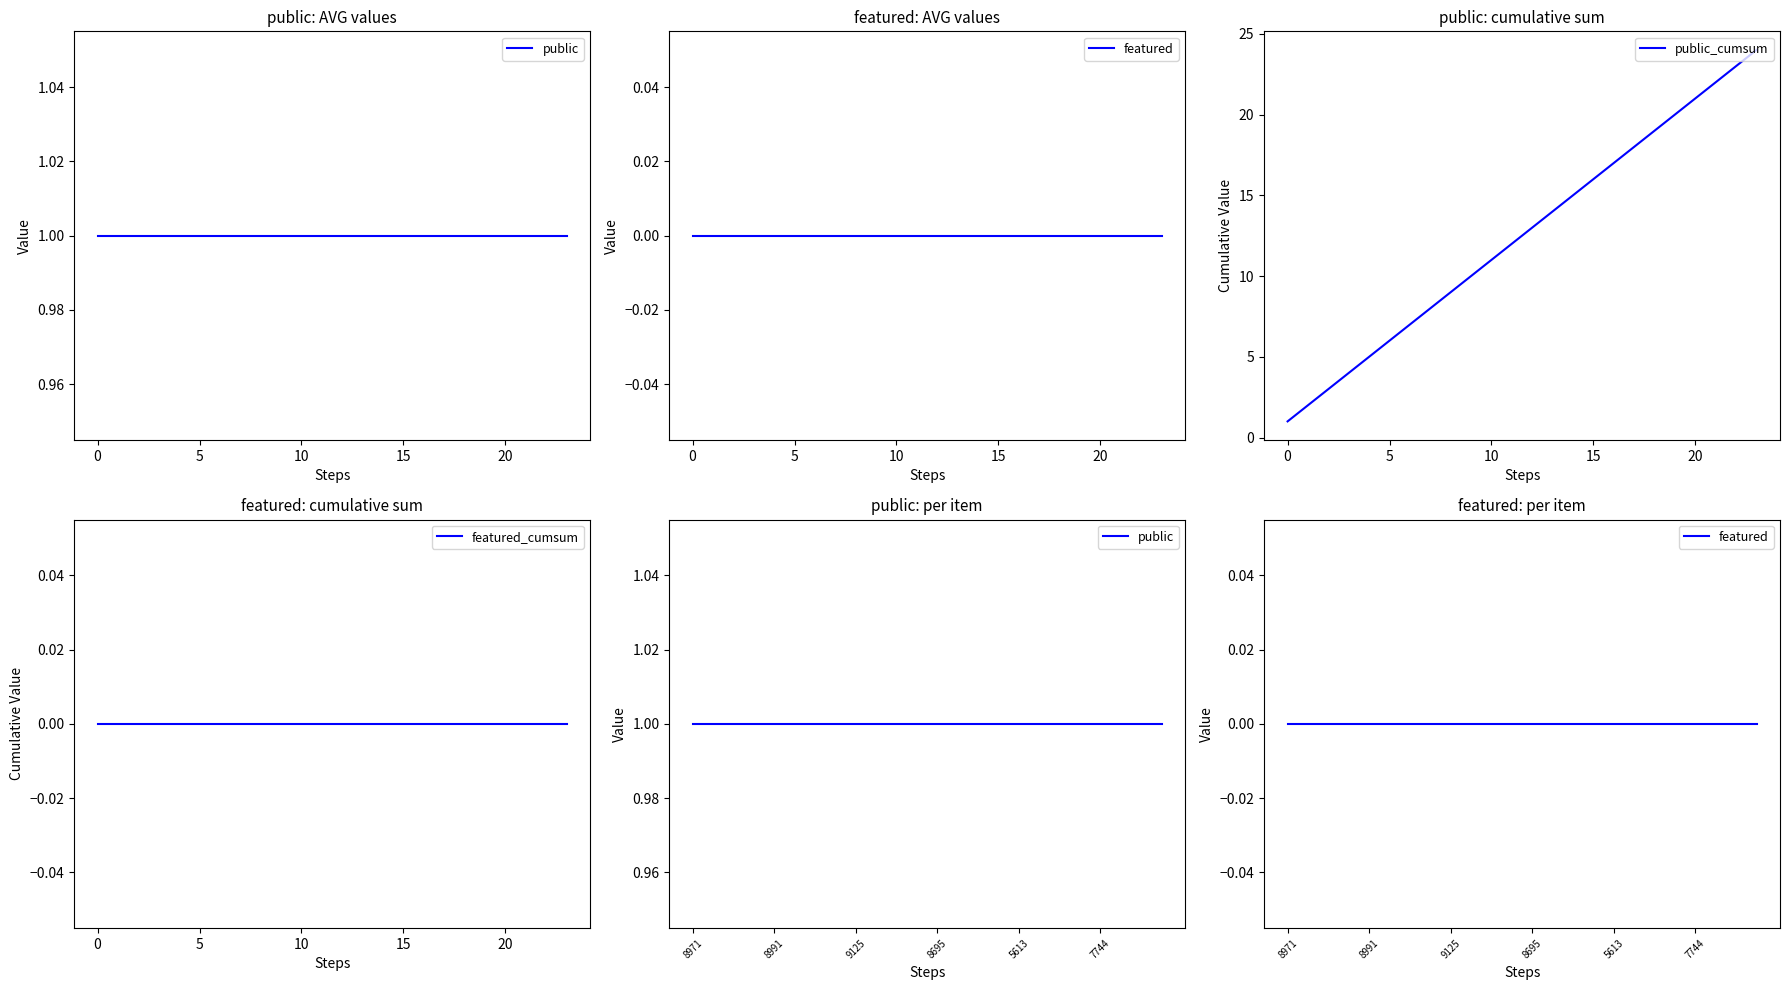

Which label corresponds to the largest value in the chart?

23